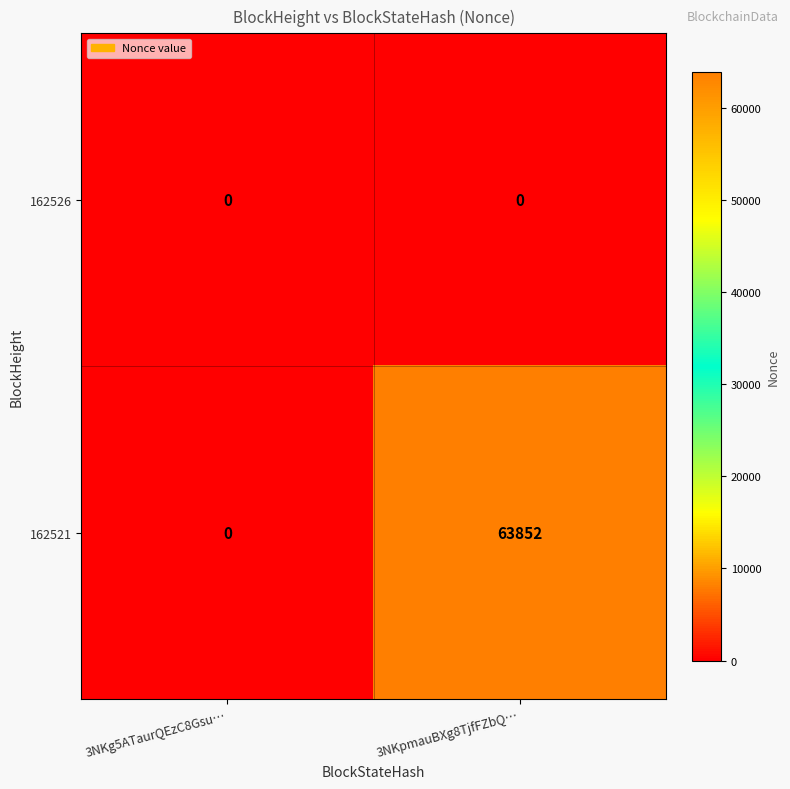

Count the number of categories in the chart.

2